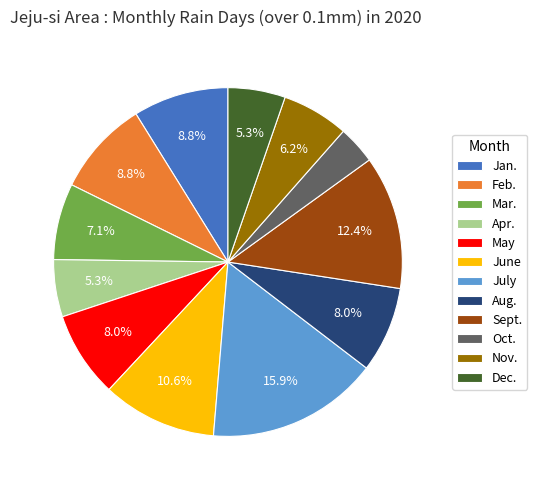

Is there a majority slice in this chart?

No